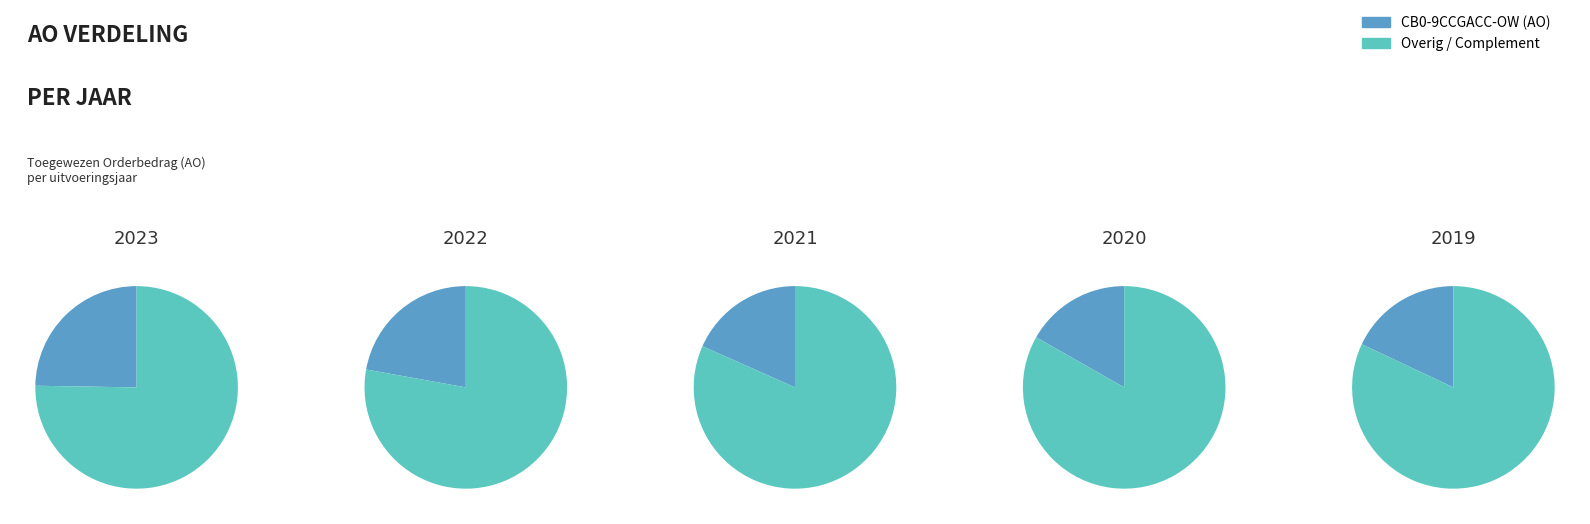

What percentage is the 2023 uitvoering slice, to the nearest percent?

25%